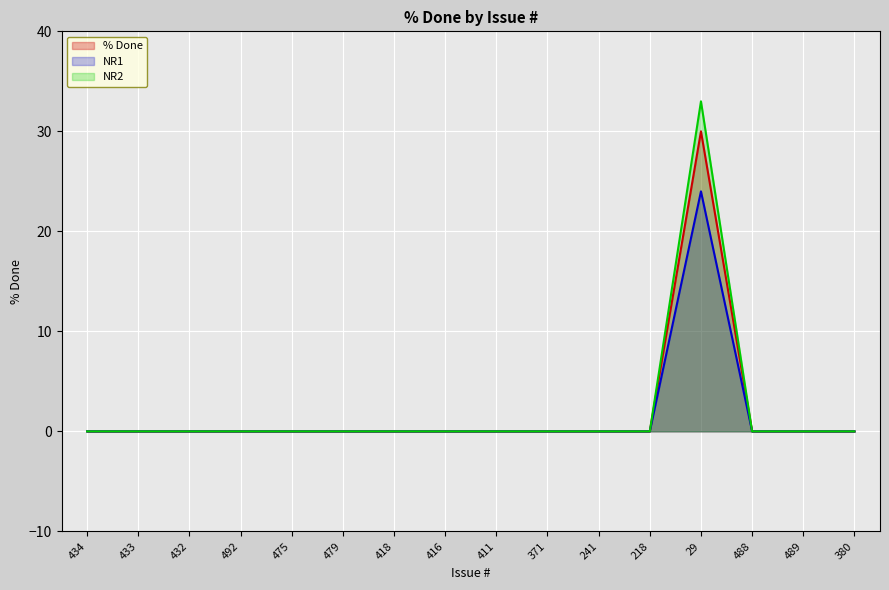

What is the label of the 7th point from the right?

371